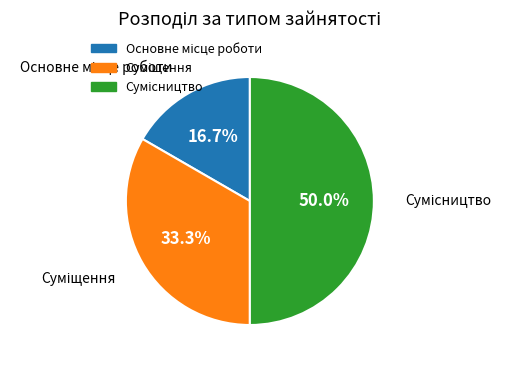

How many segments does this pie chart have?

3